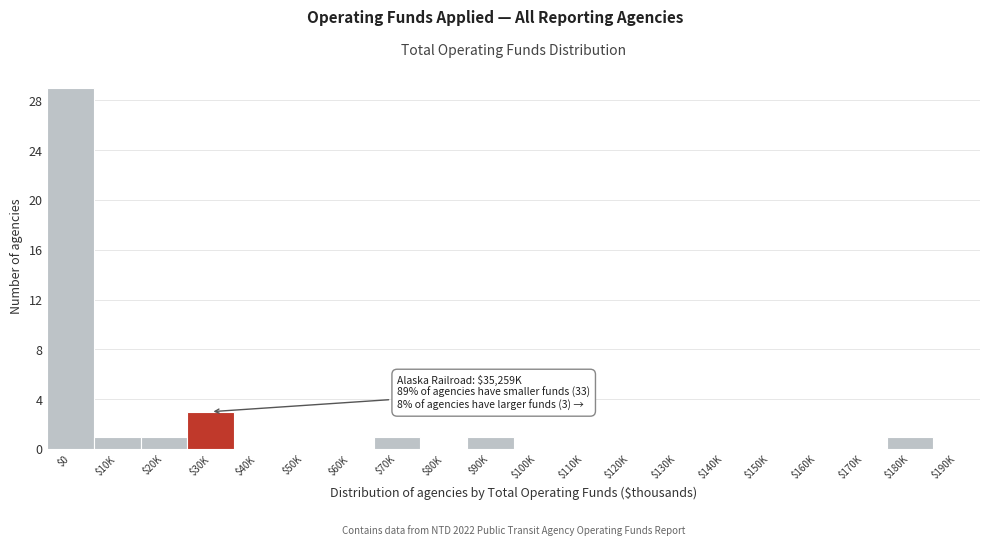

The value at $40K is 0. True or false?

True